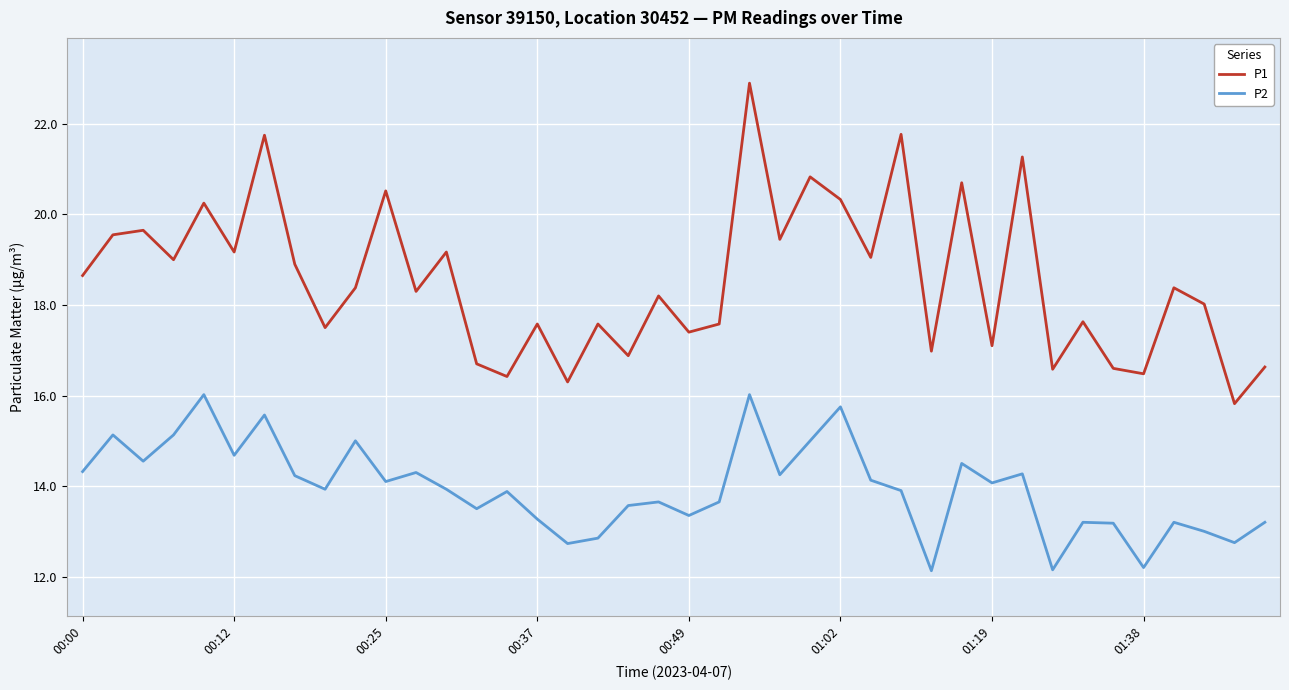

Which series has the widest spread of values?

P1